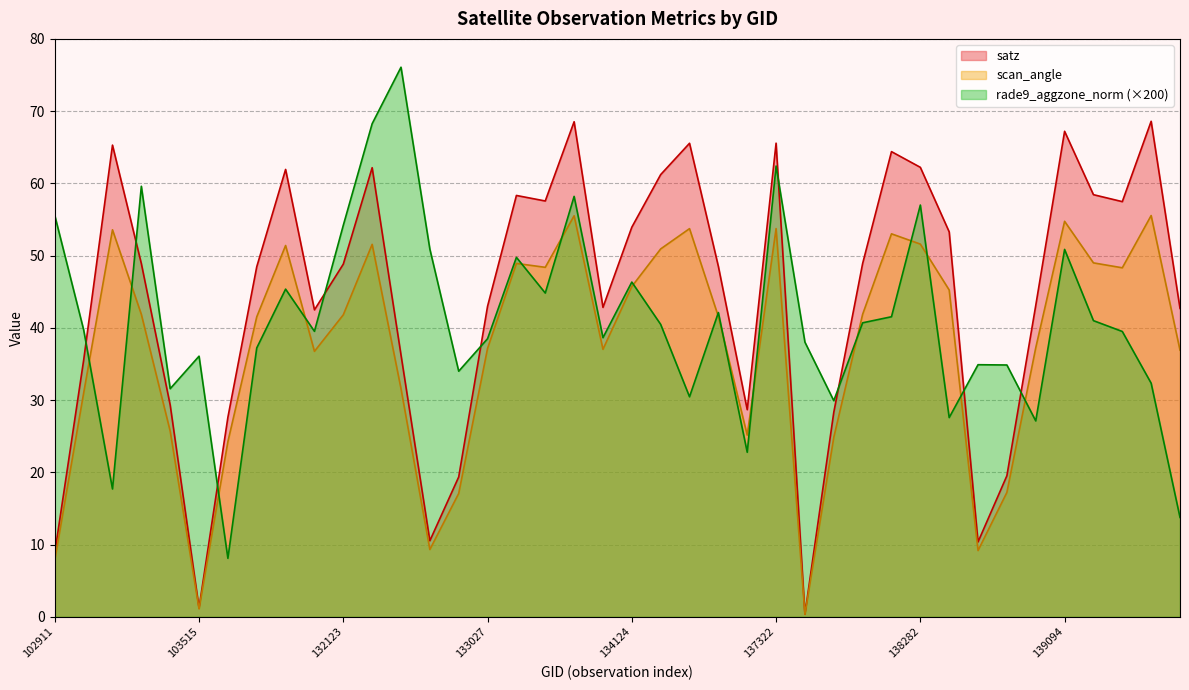

Is it true that rade9_aggzone_norm equals 39.7 at 103031?

True